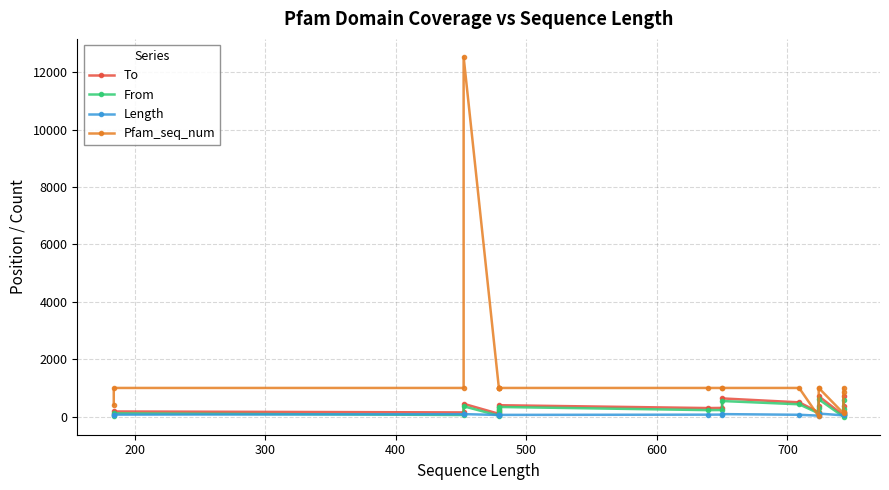

True or false: Length and From cross at least once.

True